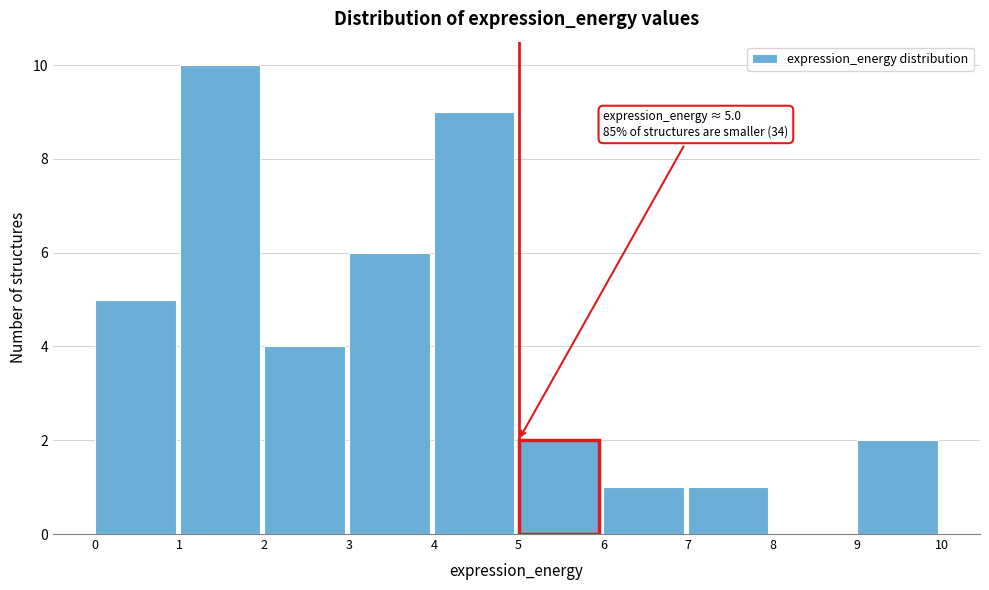

Which range on the x-axis has the tallest bar?

1 to 2